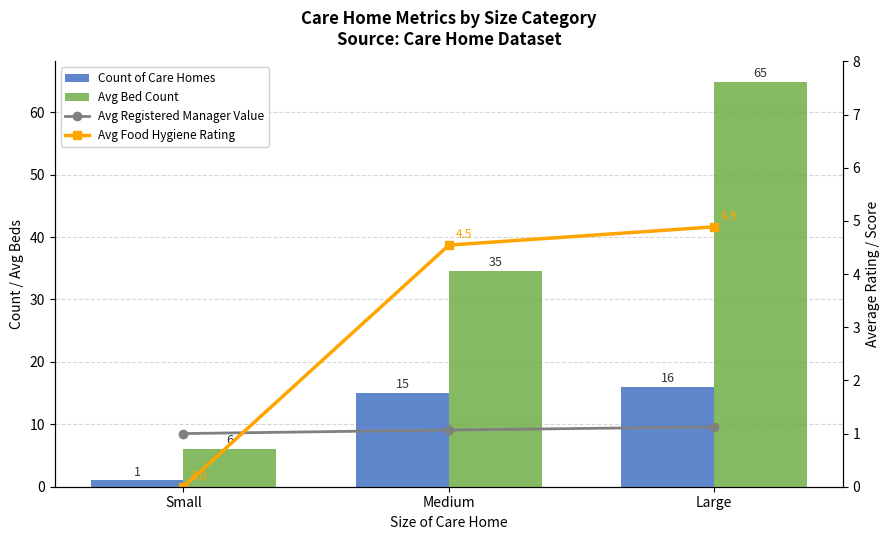

What position from the right is Medium?

2